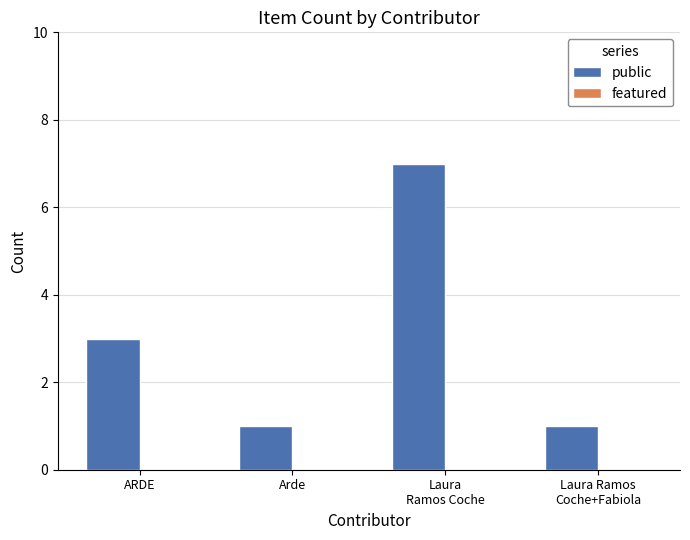

Reading left to right, extract all data points from this chart.

3	1	7	1